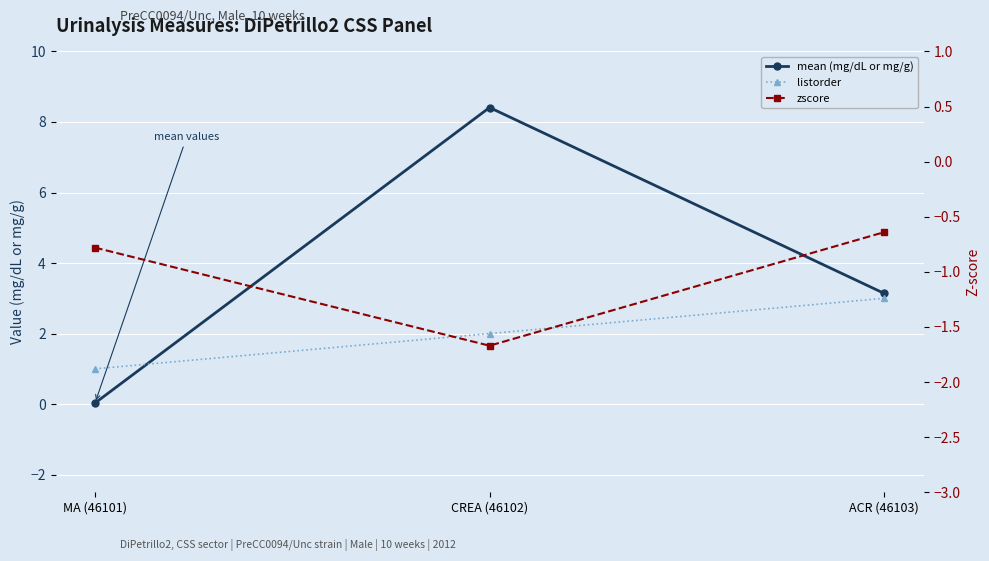

Is this an area chart (filled region under the line)?

No